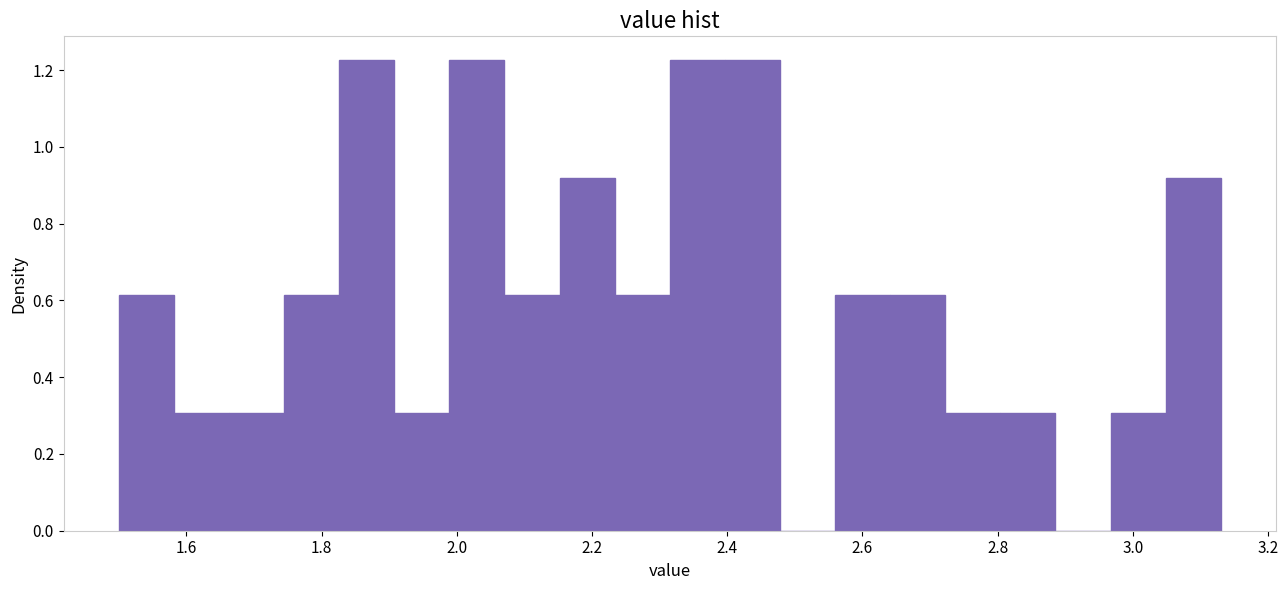

What is the height of the bar covering 2.16 to 2.24 on the x-axis? Neither the bar edges nor the heights are printed on the chart, so give them approximately, as read against the axes.

0.92